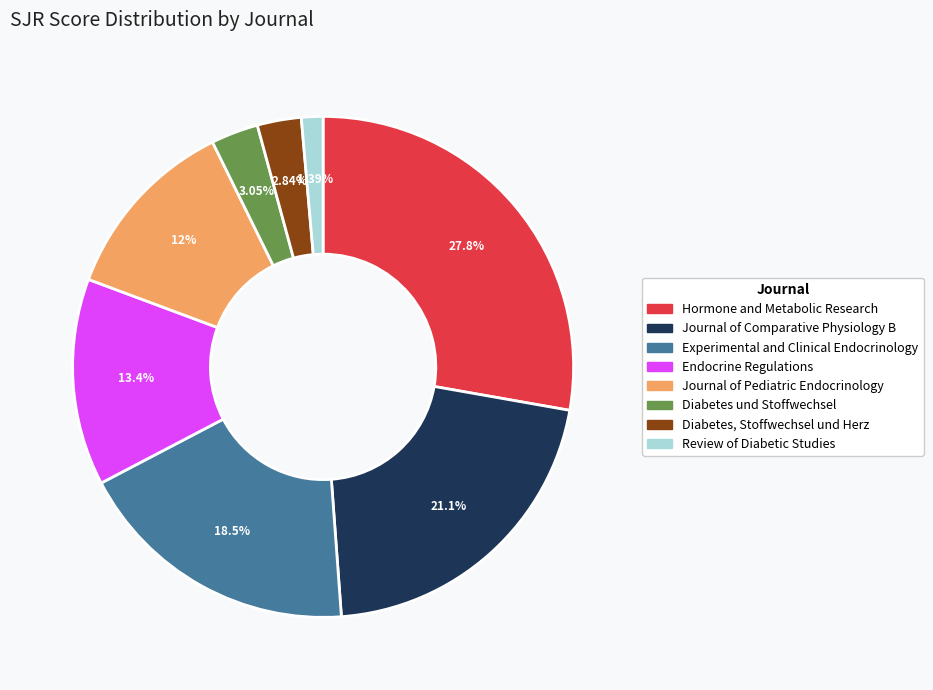

To the nearest percent, what percentage of the pie is Diabetes, Stoffwechsel und Herz?

3%